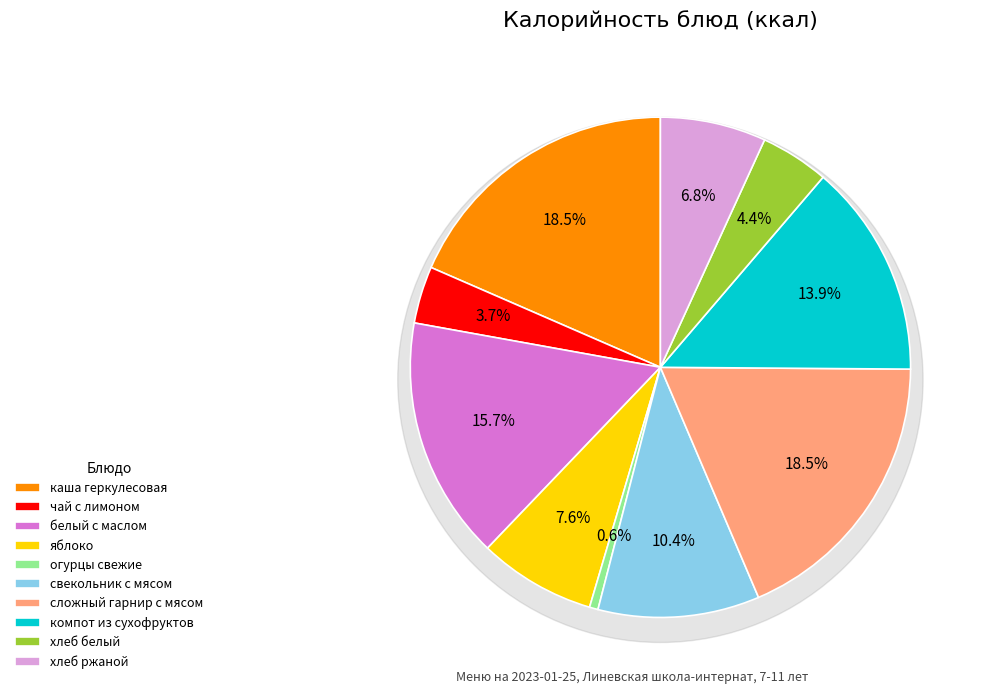

Combined, what portion of the pie is яблоко and хлеб белый?

12.0%